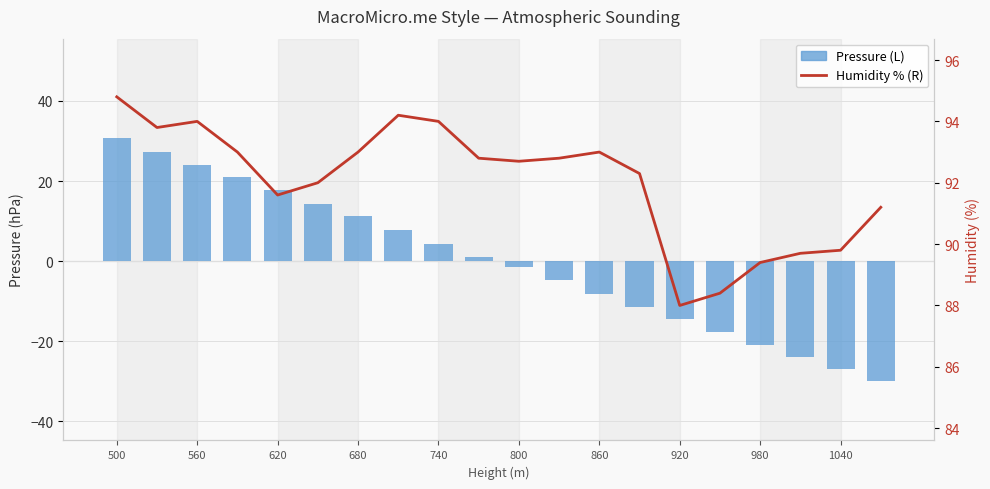

How many groups of bars are there?

20